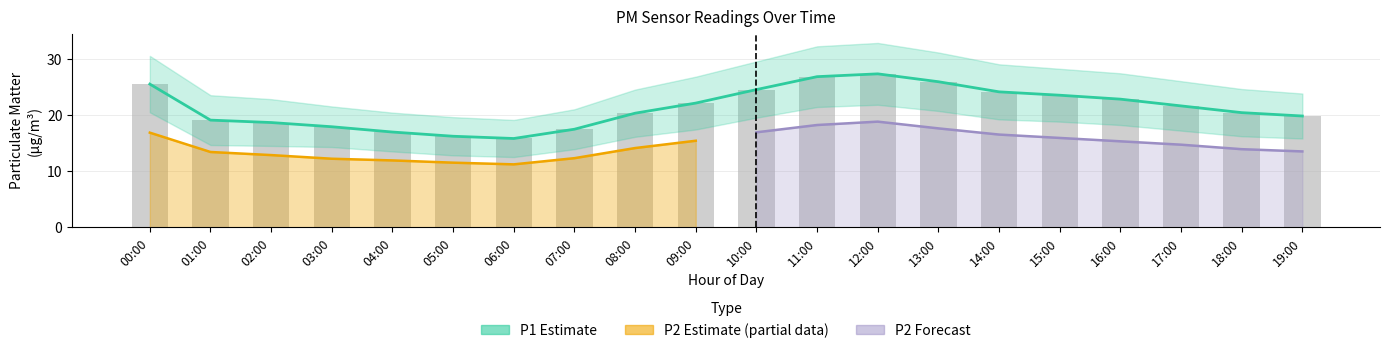

What is the label of the 9th bar from the right?

11:00